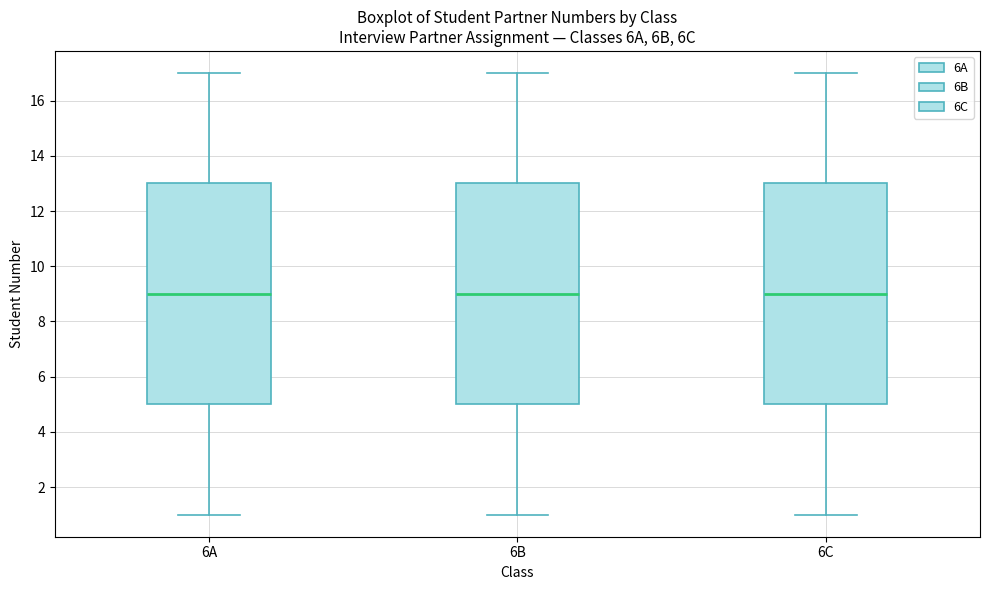

Reading left to right, transcribe this box plot: for each box, give where its median line is, the range the box spans, and where its two whiskers end, as read against the y-axis. The values are not printed on the chart, so give them approximately, as read against the axis.

6A: median 9, box 5 to 13, whiskers 1 to 17
6B: median 9, box 5 to 13, whiskers 1 to 17
6C: median 9, box 5 to 13, whiskers 1 to 17